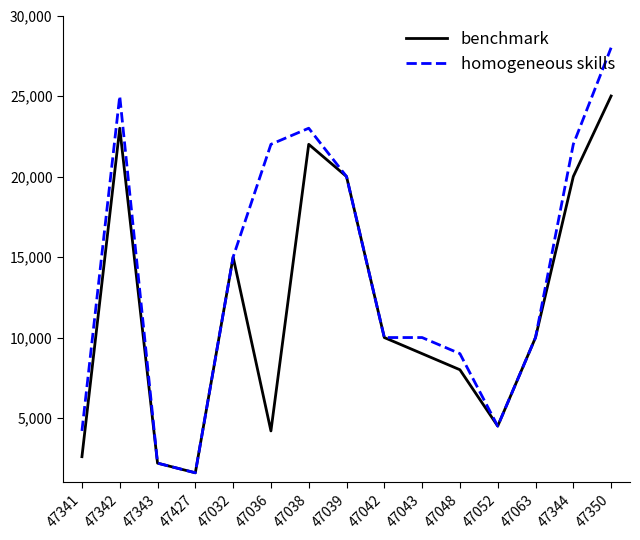

At how many categories does at least one series exceed 26189?

1